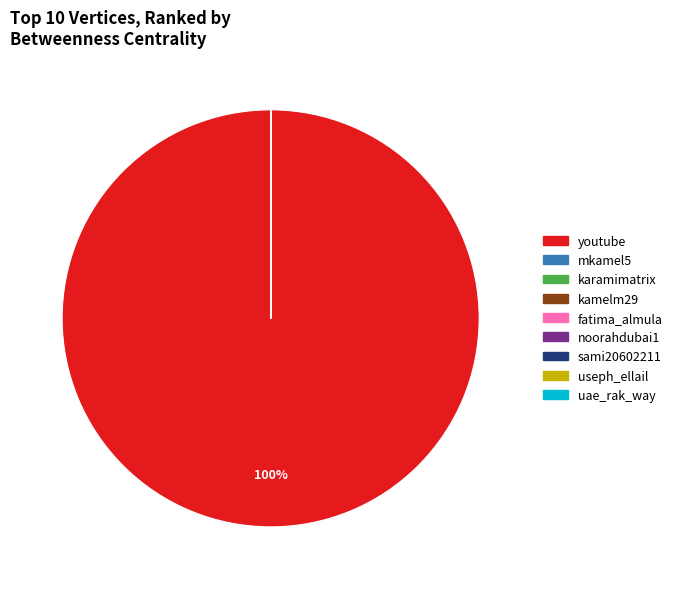

What is the largest slice in the pie chart?

youtube